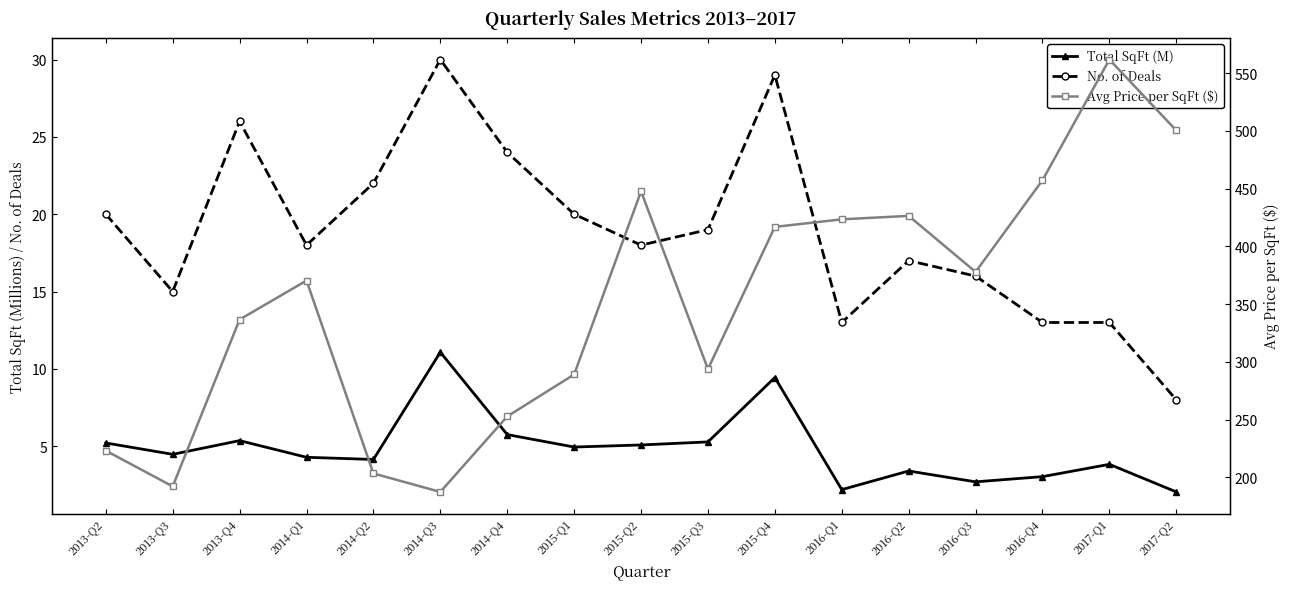

What is the label of the 3rd point from the right?

2016-Q4